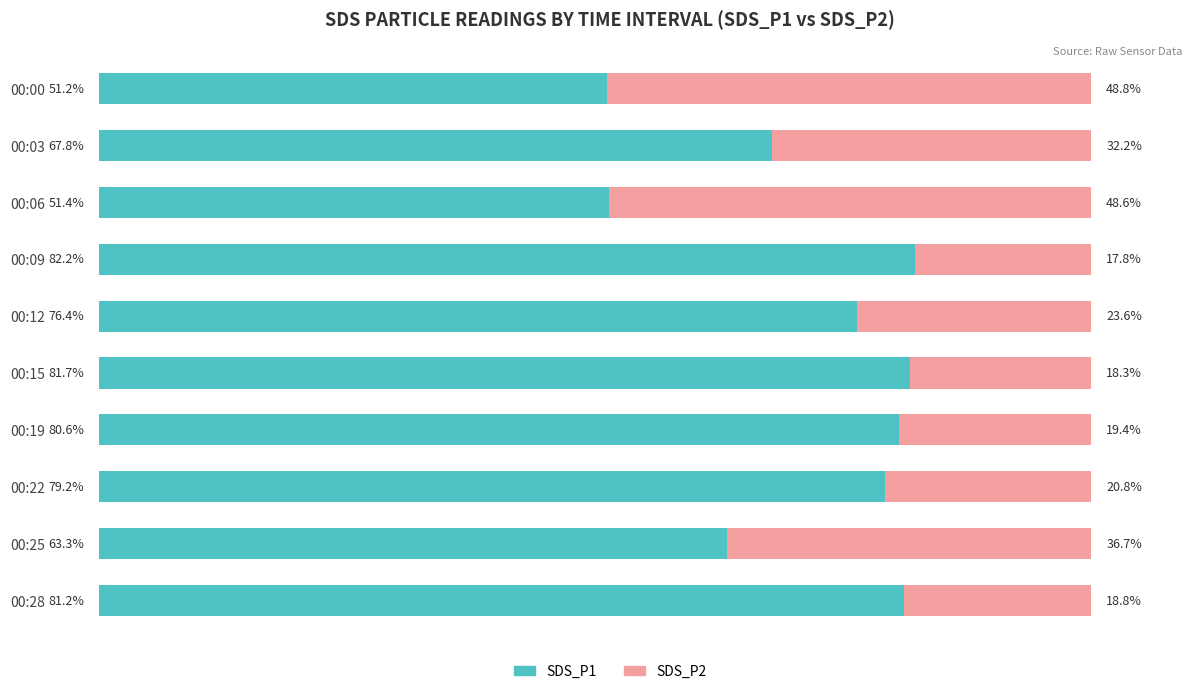

At which label does SDS_P1 reach its peak?

00:09